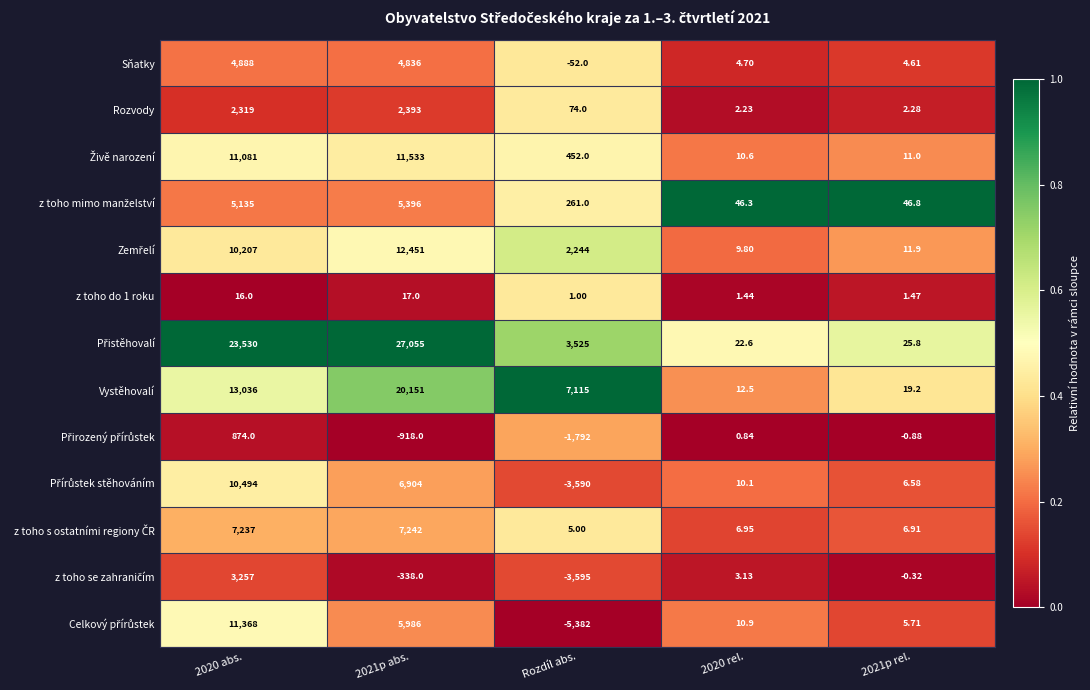

Which category has the lowest value across all series?

Rozdíl abs.